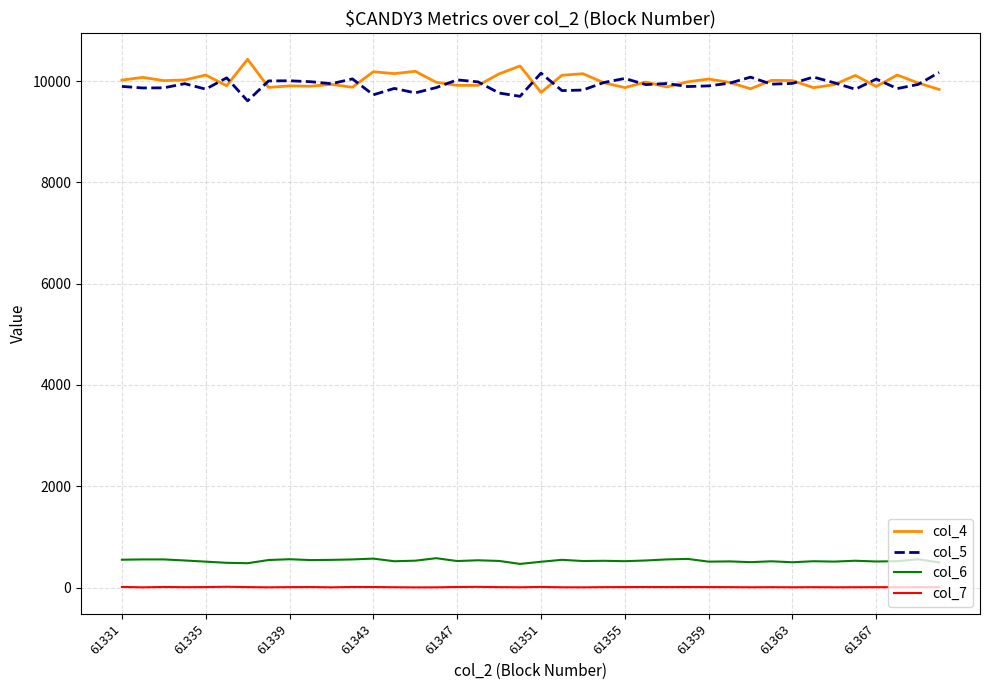

In col_6, how many points are lower than both neighbors (excluding endpoints)?

12